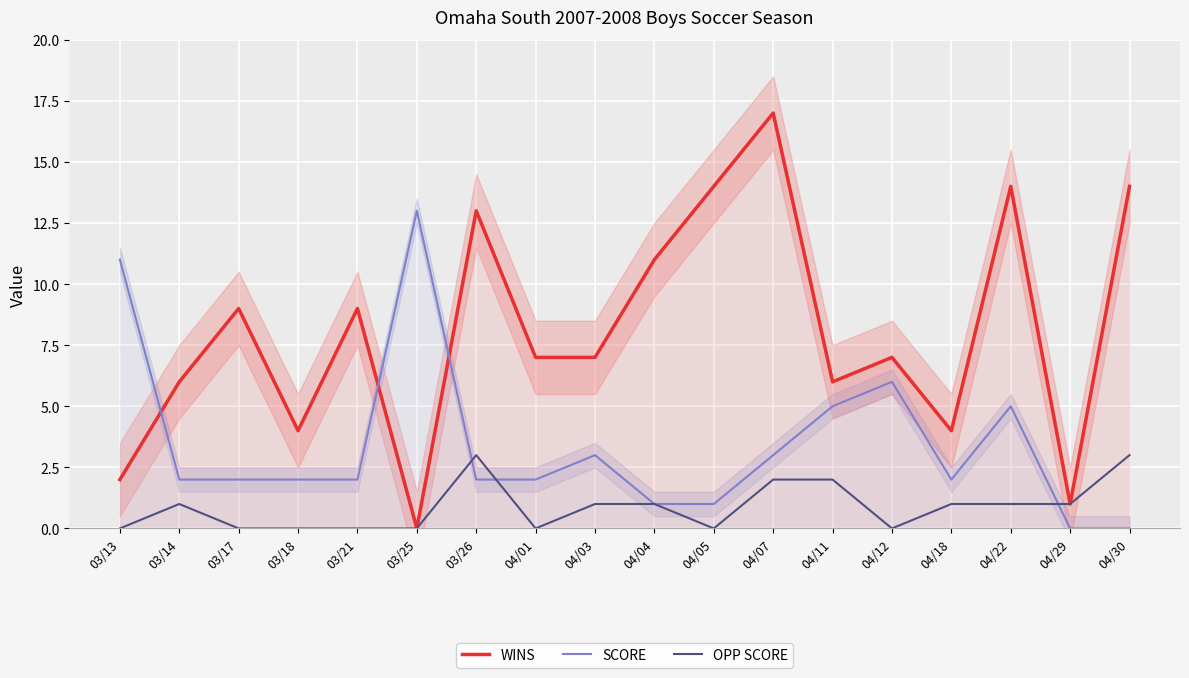

What is the spread (max minus min) of values at 04/01?

7